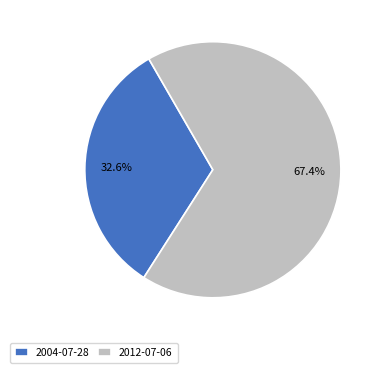

What is the ratio of the value at 2012-07-06 to the value at 2004-07-28?

2.1